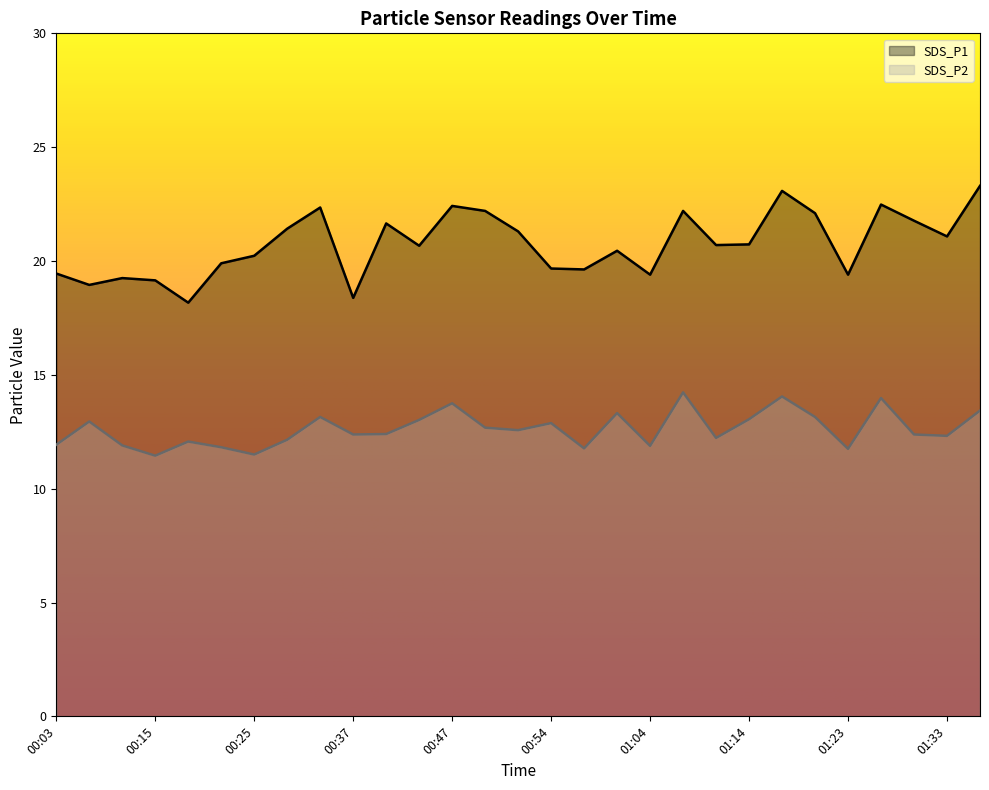

True or false: SDS_P2 and SDS_P1 intersect in this chart.

False